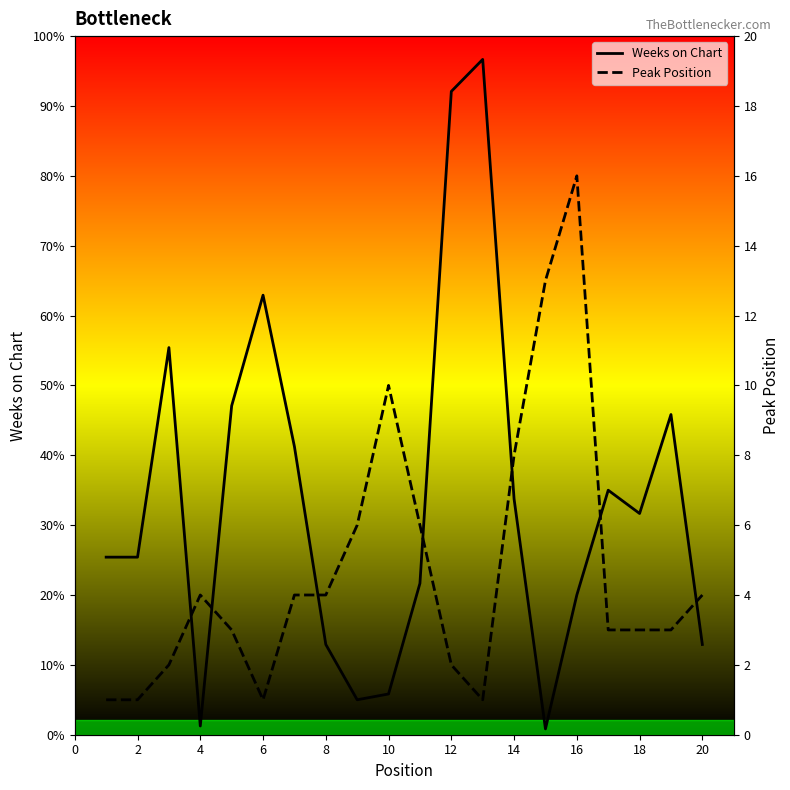

Does the chart have visible grid lines?

No